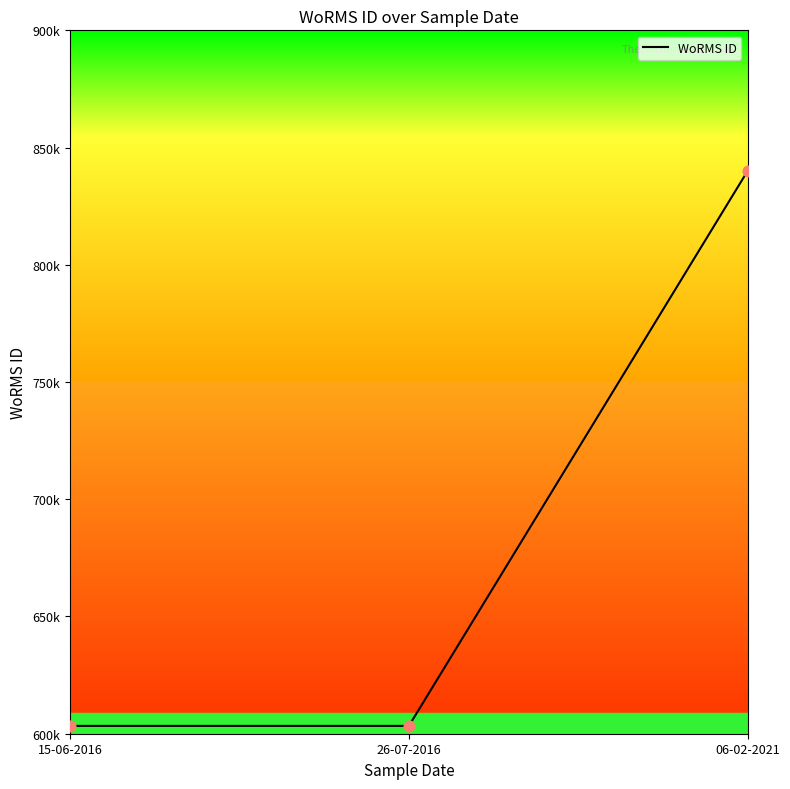

Which has a higher value, 15-06-2016 or 26-07-2016?

15-06-2016